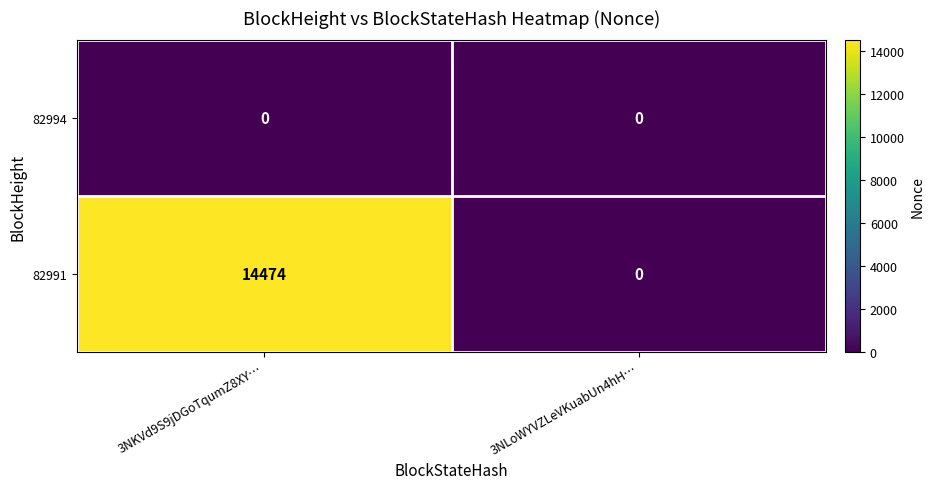

What is the total value across all series at 3NKVd9S9jDGoTqumZ8XY…?

14474